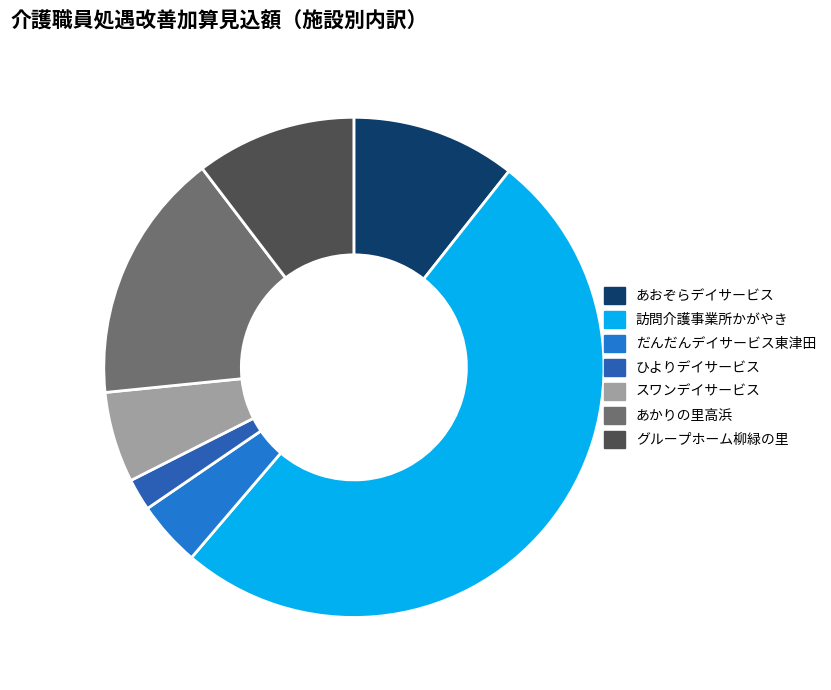

How many slices are in this pie chart?

7